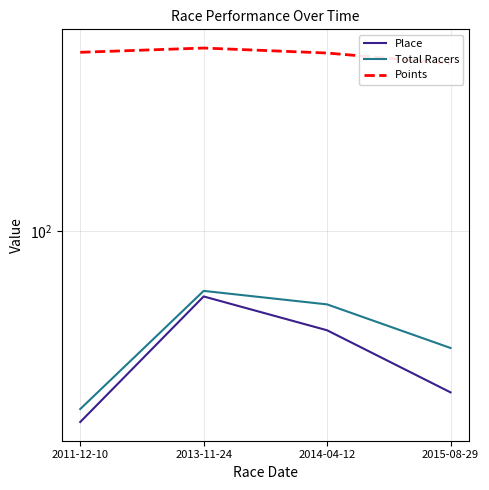

At how many categories does at least one series exceed 611?

3